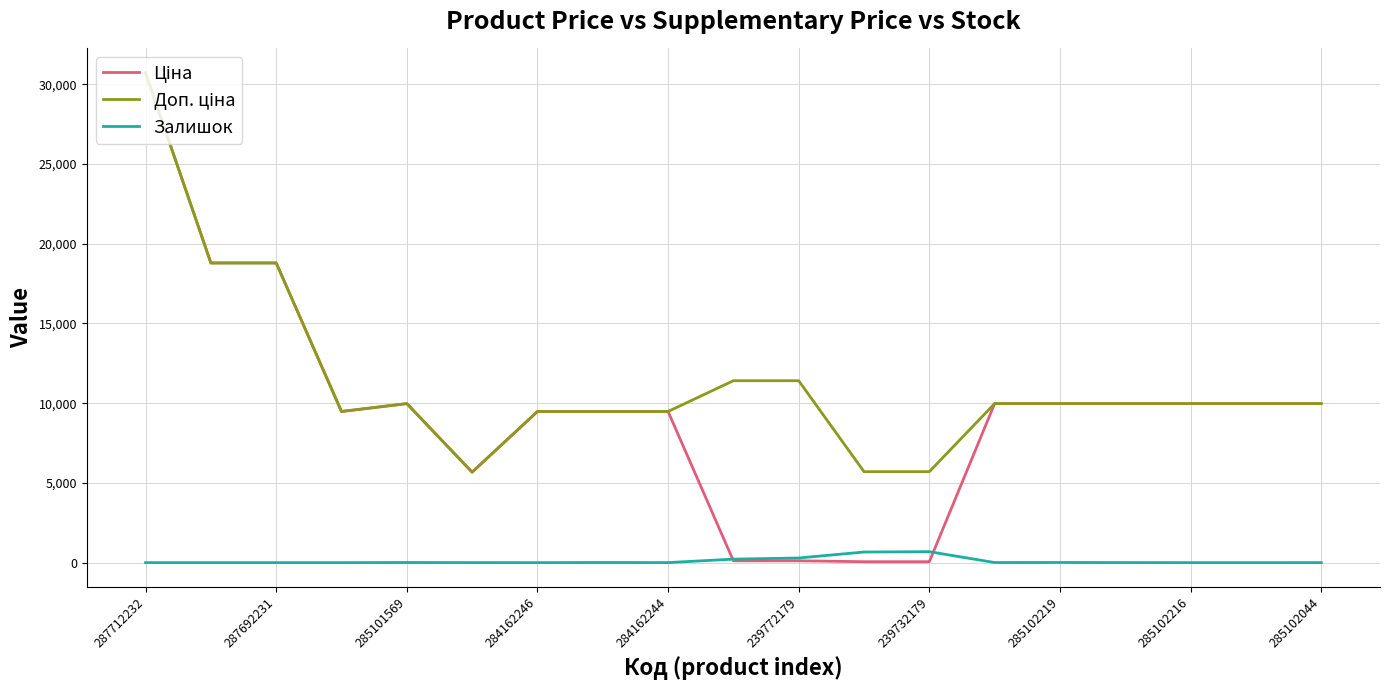

Does the chart display data point markers on the line(s)?

No